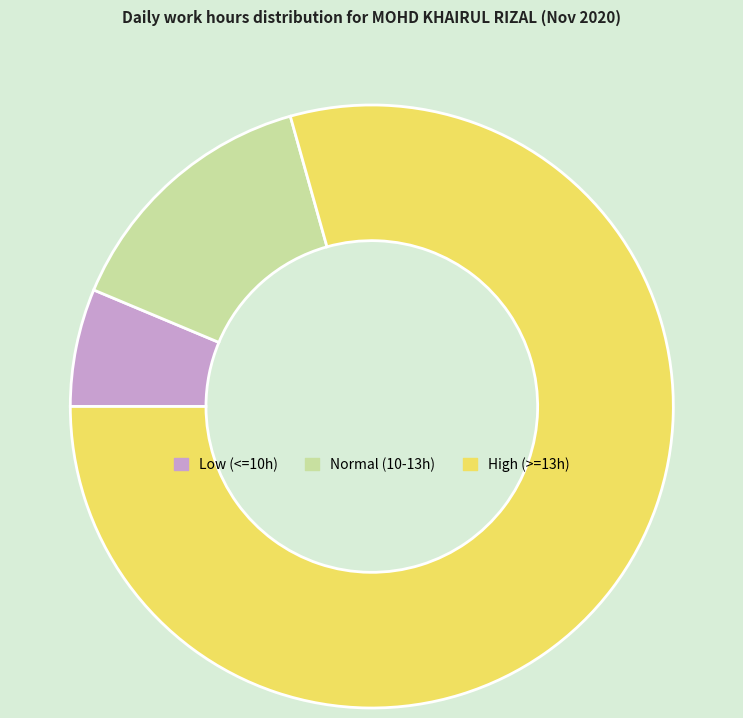

Is it true that High (>=13h) is 79% of the pie?

True